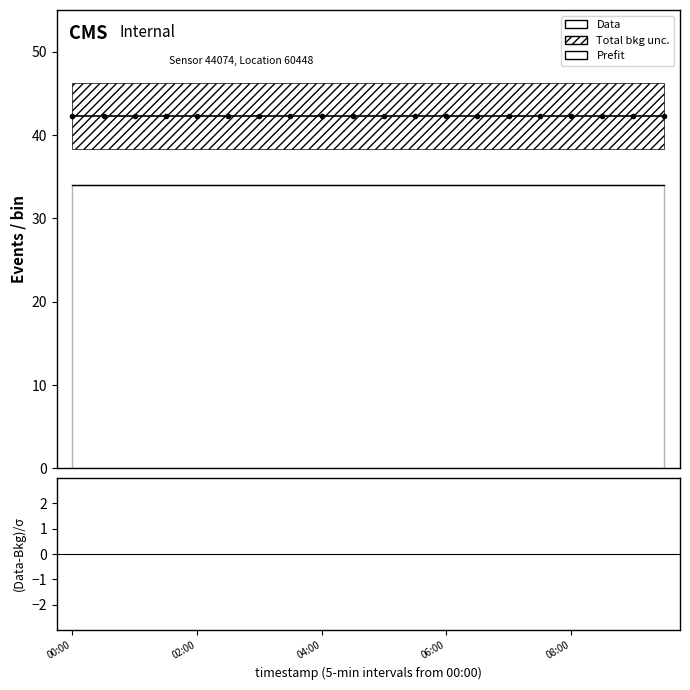

At which category does the chart reach its peak across all series?

00:00